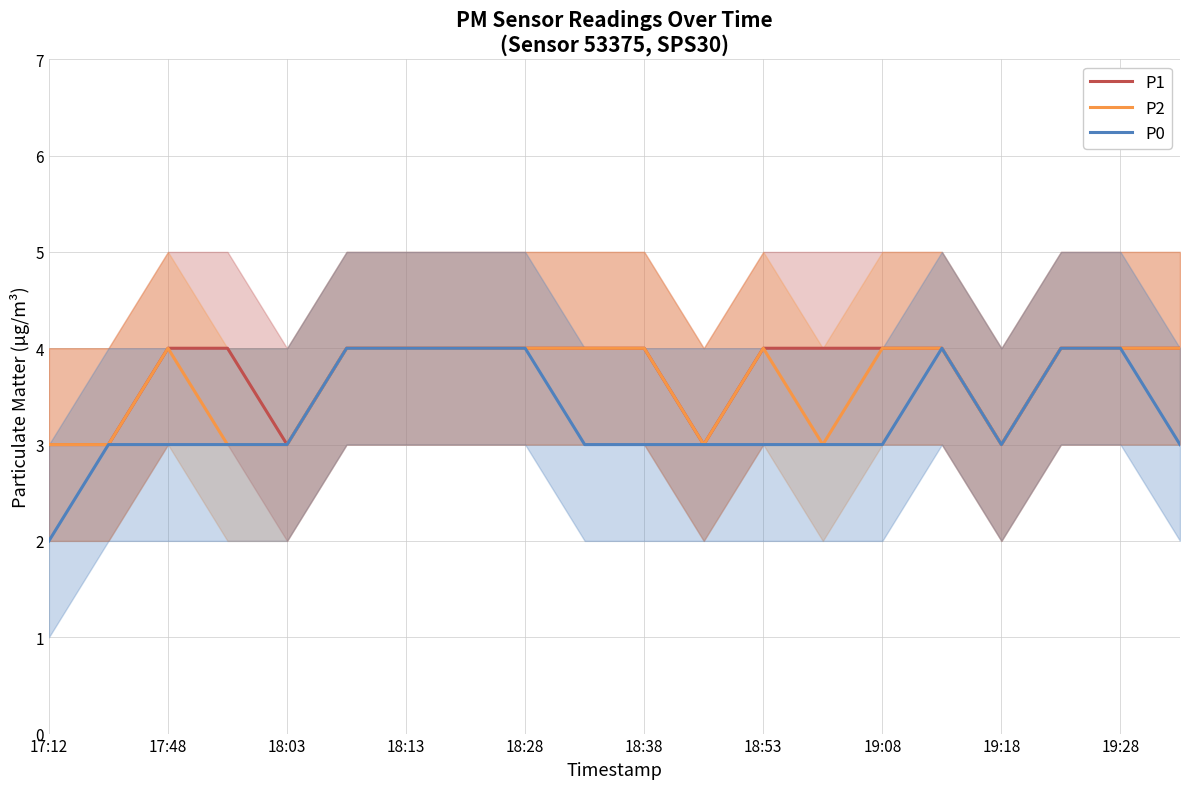

Is the value of P1 at 18:38 greater than the value of P0 at 17:12?

Yes